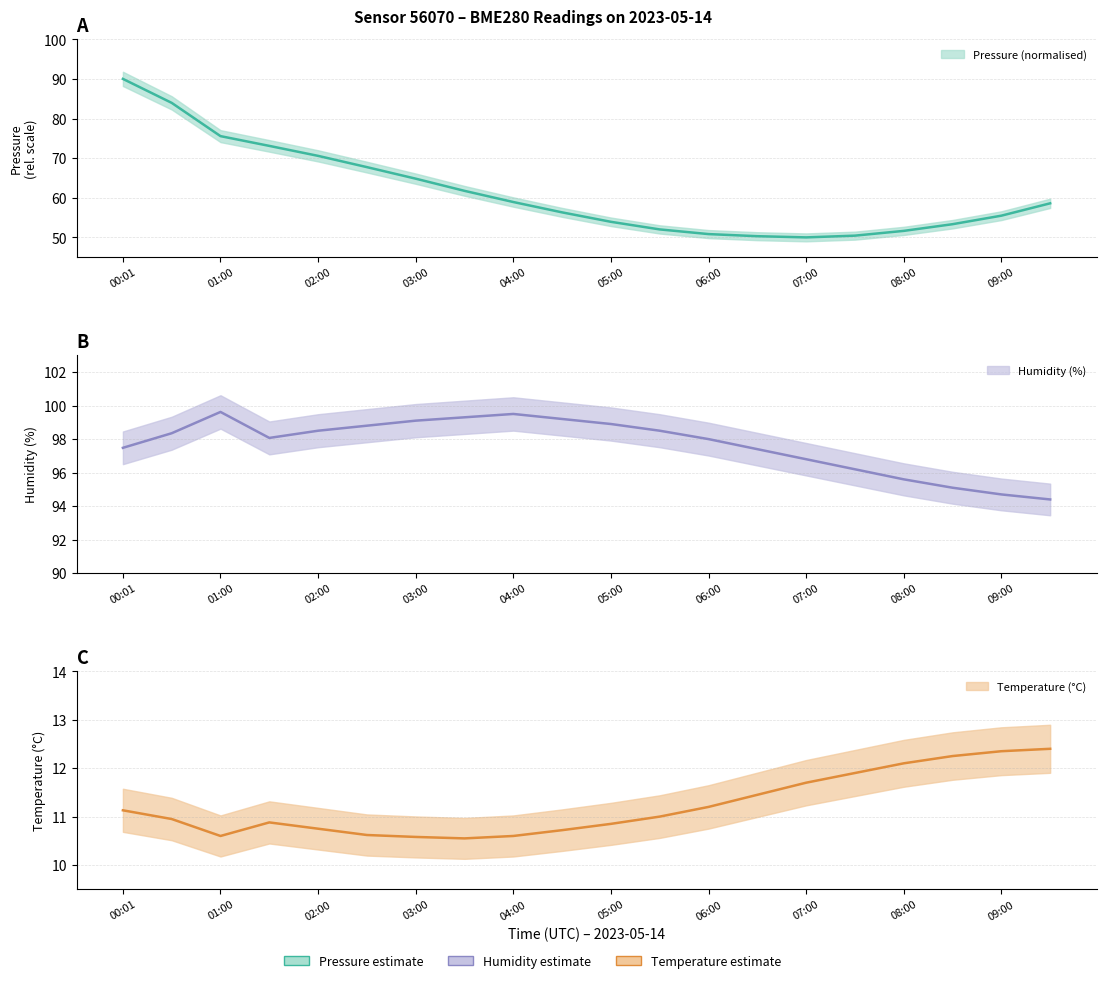

True or false: pressure has more than 2 points higher than both neighbors.

False